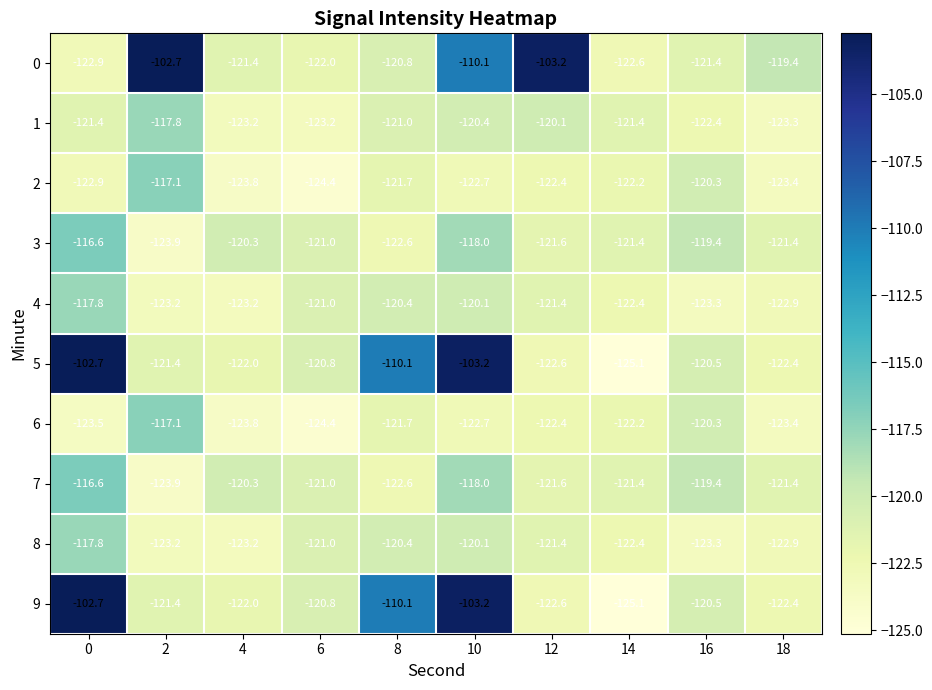

How many values in the 0 series exceed -120?

4